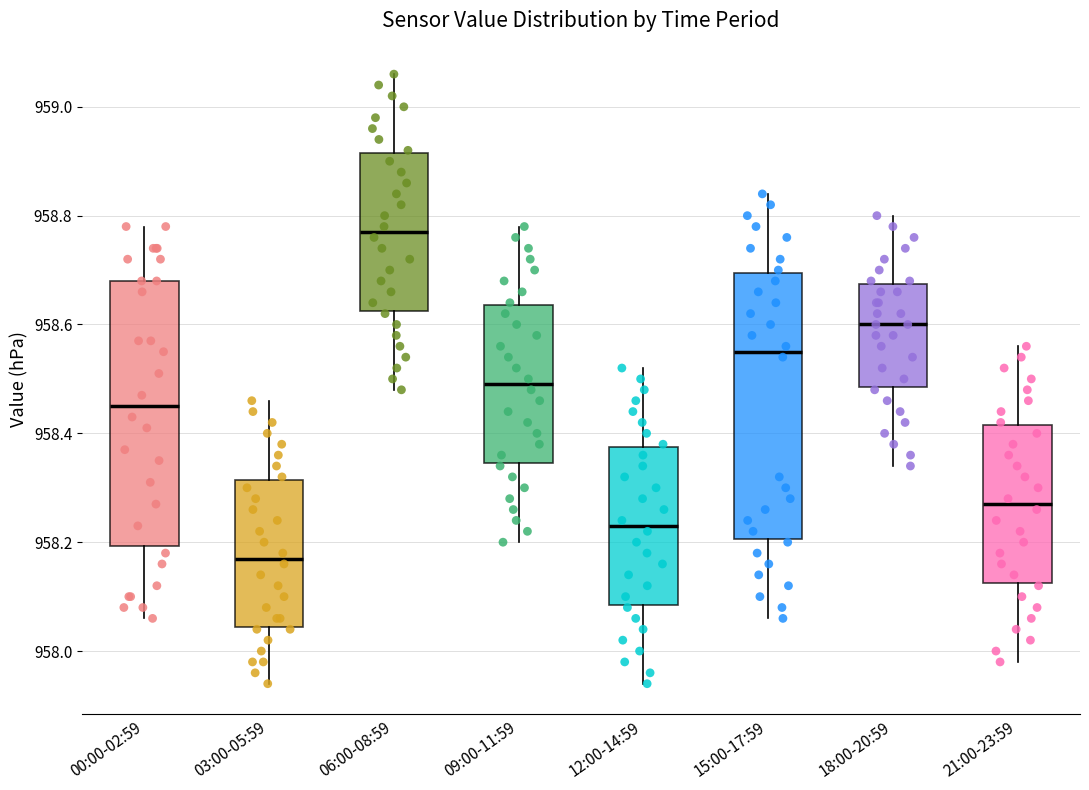

Reading left to right, transcribe this box plot: for each box, give where its median line is, the range the box spans, and where its two whiskers end, as read against the y-axis. The values are not printed on the chart, so give them approximately, as read against the axis.

00:00-02:59: median 958.46, box 958.20 to 958.68, whiskers 958.06 to 958.78
03:00-05:59: median 958.18, box 958.04 to 958.32, whiskers 957.94 to 958.46
06:00-08:59: median 958.78, box 958.62 to 958.92, whiskers 958.48 to 959.06
09:00-11:59: median 958.50, box 958.34 to 958.64, whiskers 958.20 to 958.78
12:00-14:59: median 958.24, box 958.08 to 958.38, whiskers 957.94 to 958.52
15:00-17:59: median 958.56, box 958.20 to 958.70, whiskers 958.06 to 958.84
18:00-20:59: median 958.60, box 958.48 to 958.68, whiskers 958.34 to 958.80
21:00-23:59: median 958.28, box 958.12 to 958.42, whiskers 957.98 to 958.56